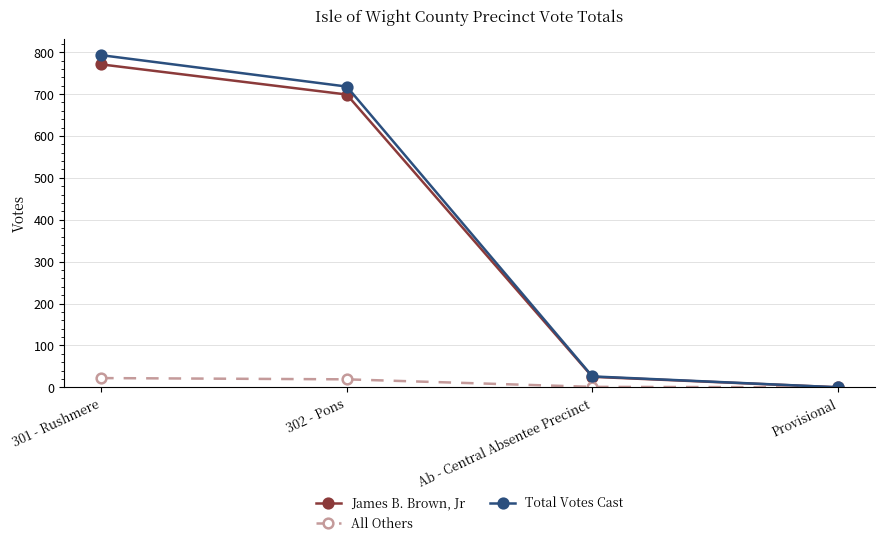

True or false: James B. Brown, Jr has more than 1 points higher than both neighbors.

False